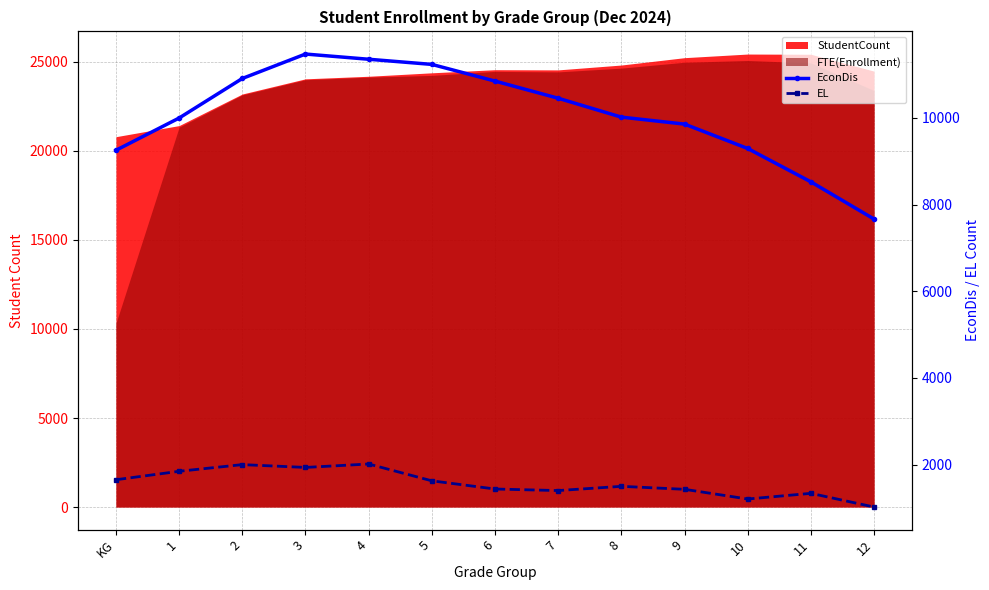

The value of EL at 7 is 2030. True or false?

False